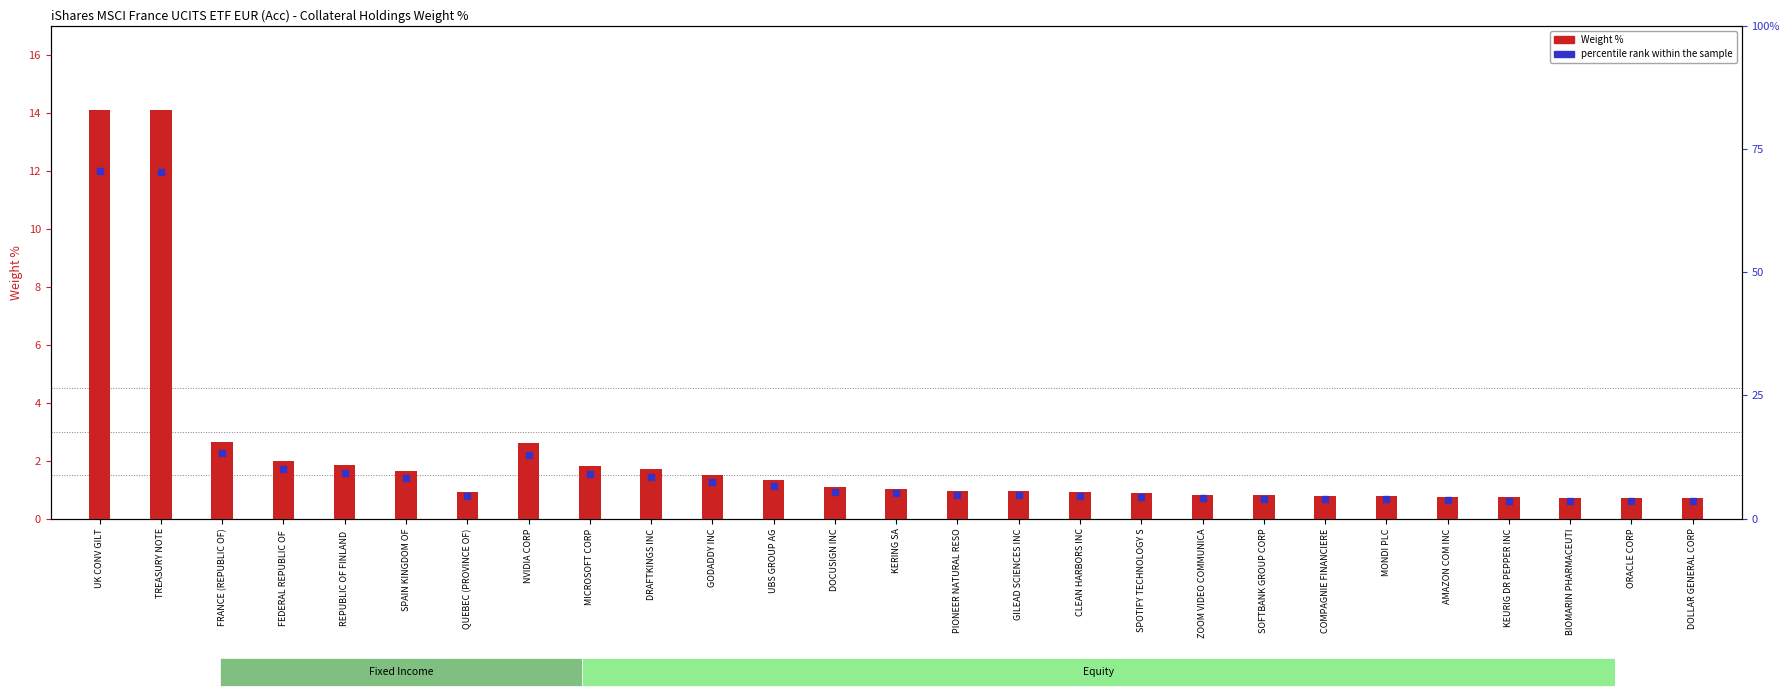

Does the chart contain stacked bars?

No